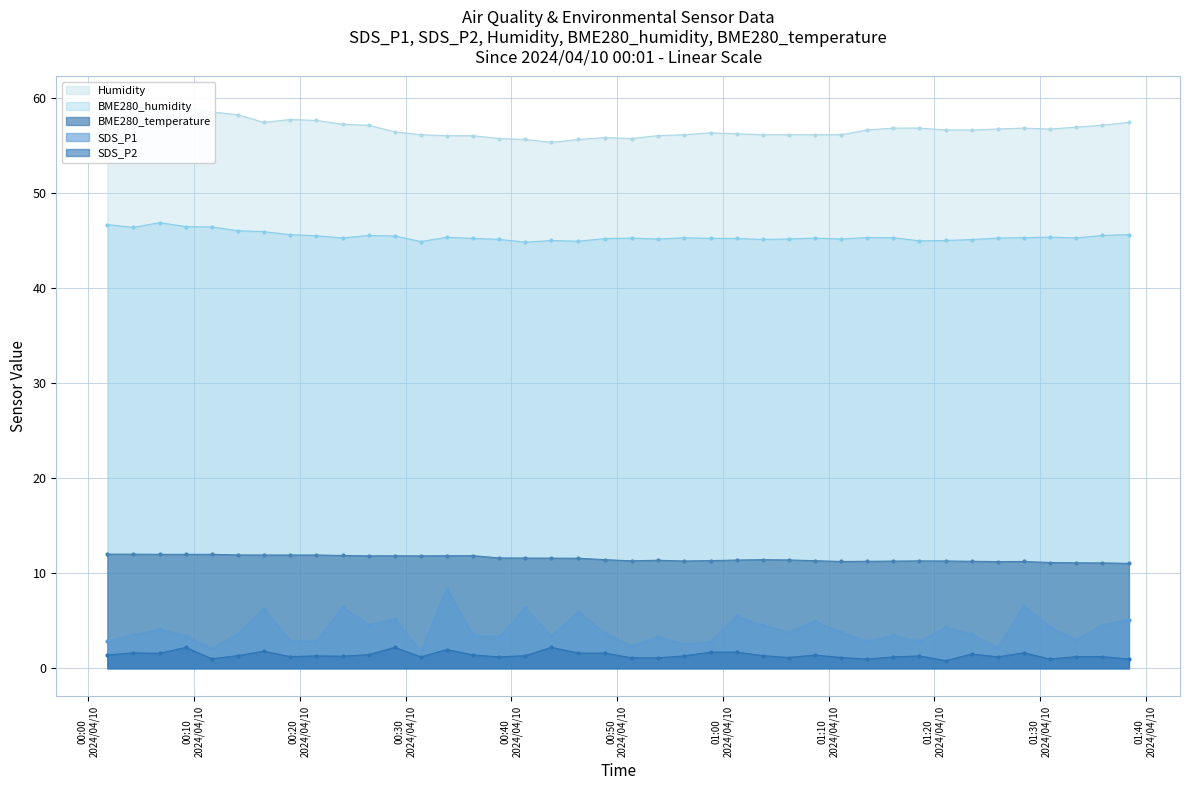

True or false: Humidity has more than 2 interior local peaks.

True